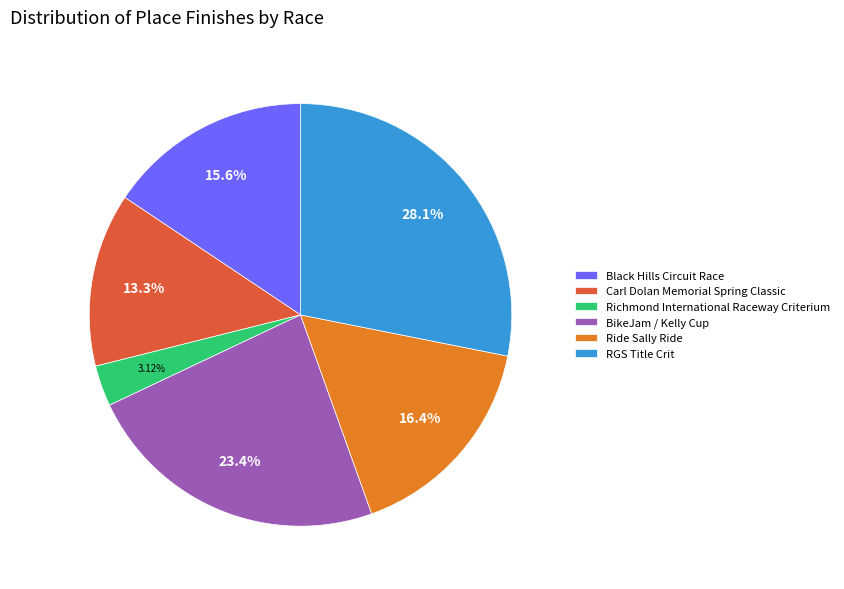

Which has a higher value, RGS Title Crit or Ride Sally Ride?

RGS Title Crit